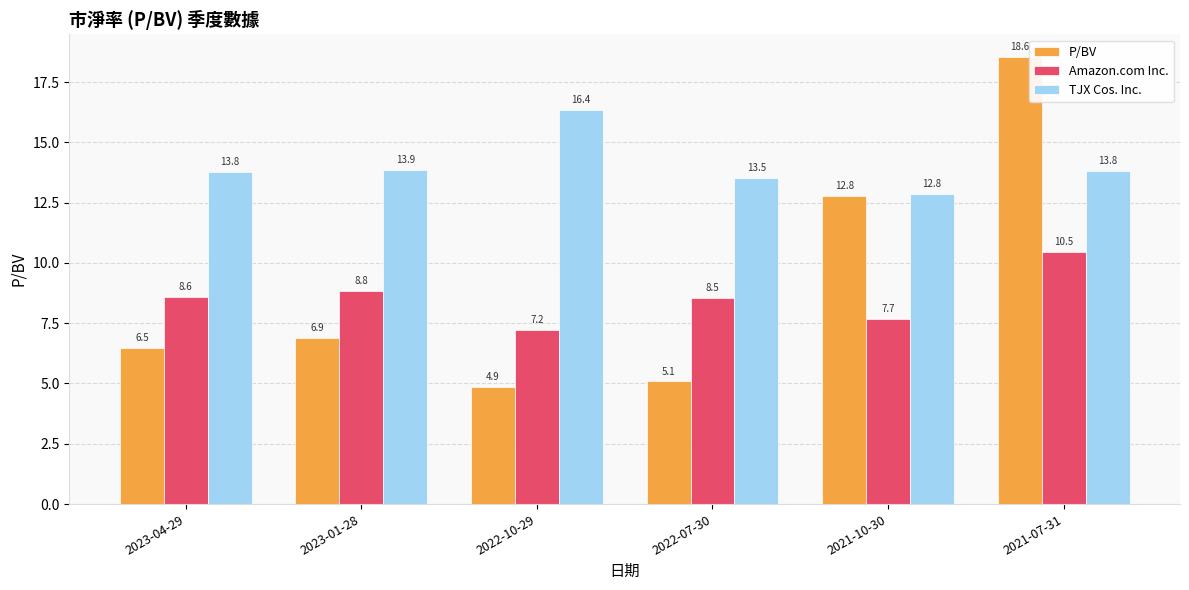

What are all the series names shown in the legend?

P/BV, Amazon.com Inc., TJX Cos. Inc.